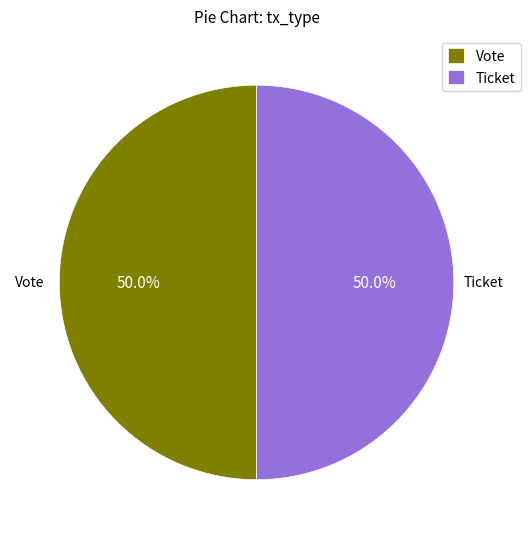

Count the number of slices in the pie.

2